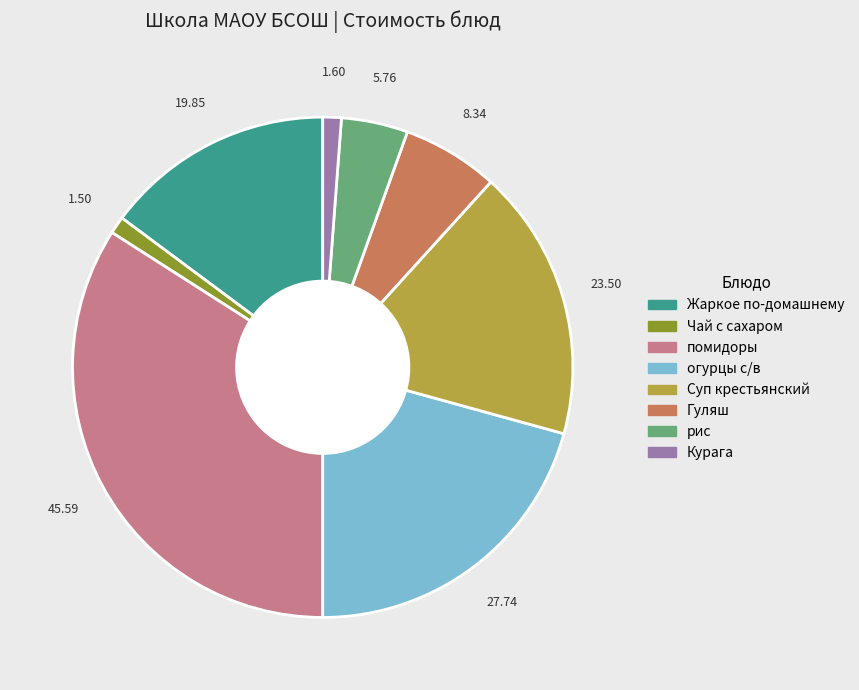

Do Курага and Жаркое по-домашнему together represent more than half of the pie?

No